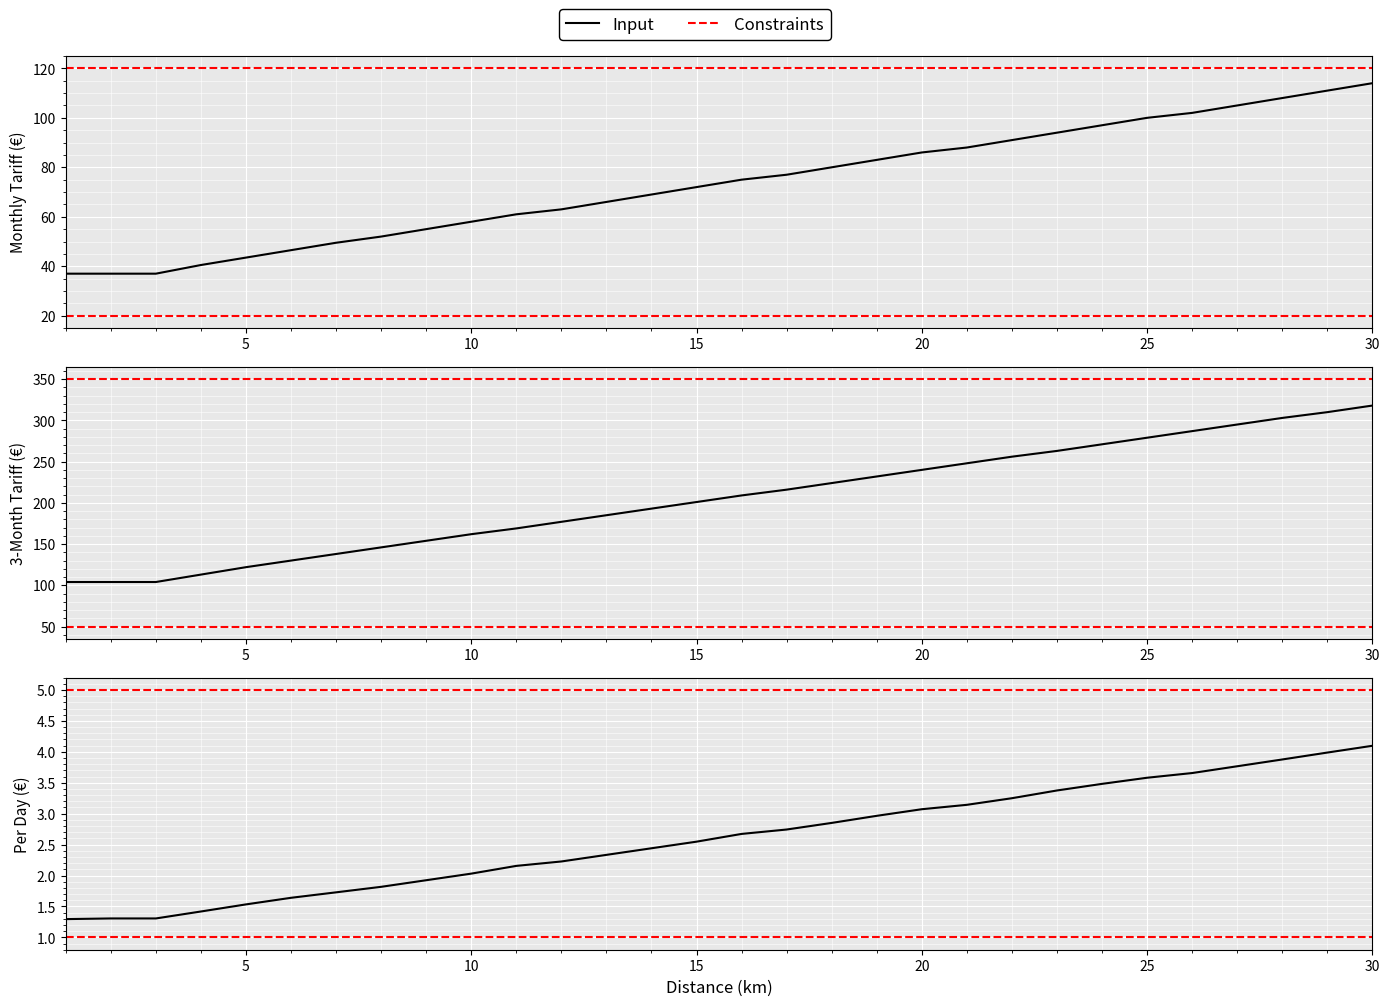

The Patron intervention (monthly) series shows 3.0 at 19. True or false?

True